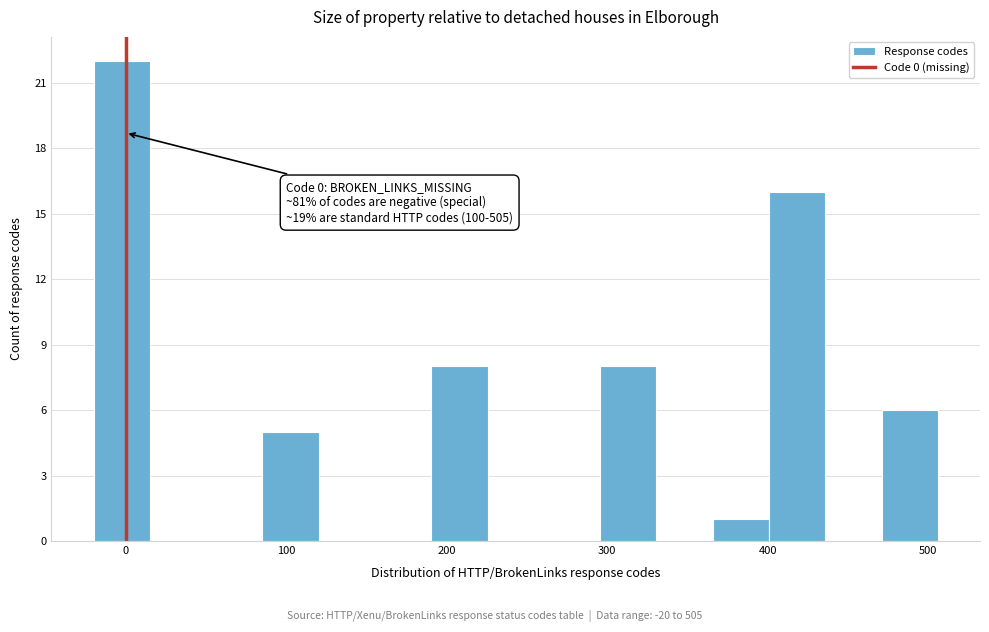

Around what value on the x-axis is the tallest bar? Give the approximate position of its centre, as read against the axis.

0